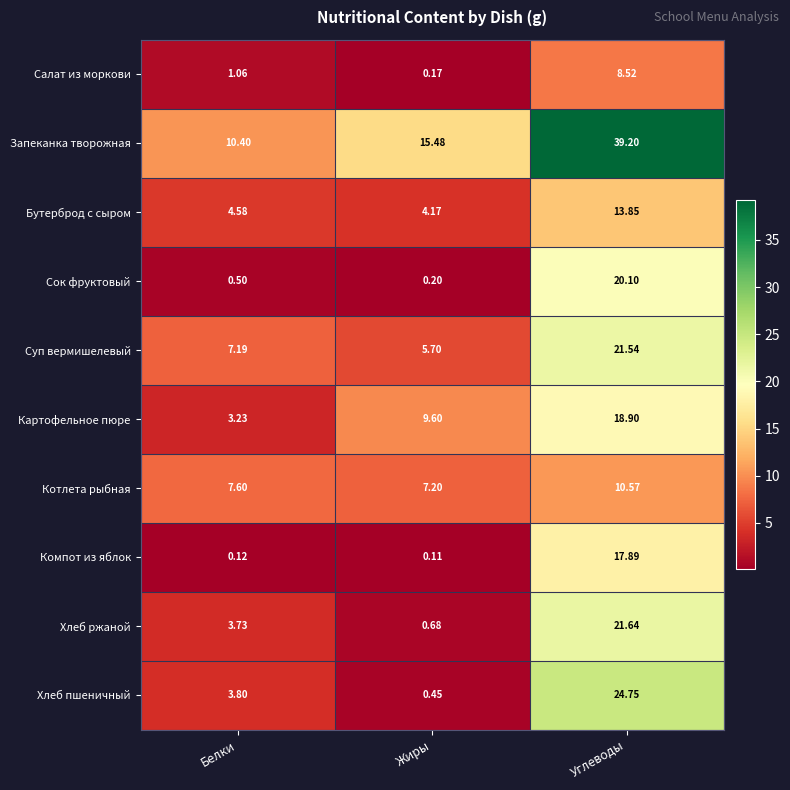

At which category is the sum across all series the highest?

Углеводы